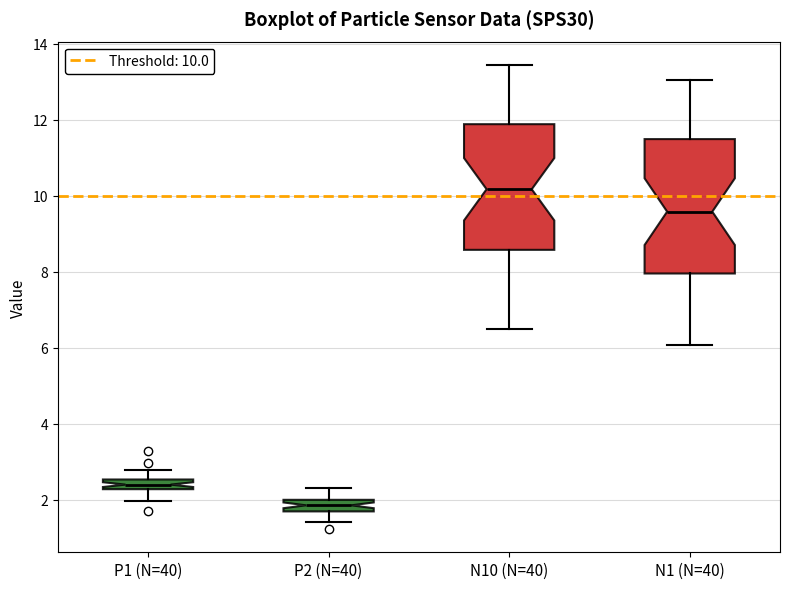

Which box is the tallest, from its lower edge to its upper edge?

N1 (N=40)